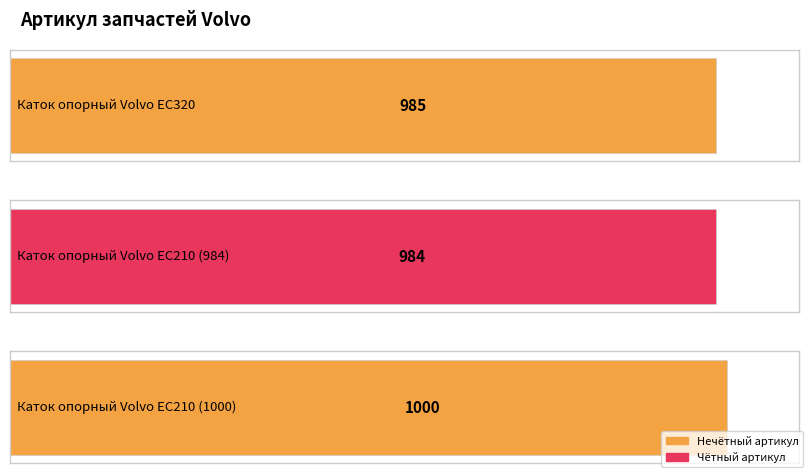

Count the number of categories in the chart.

3